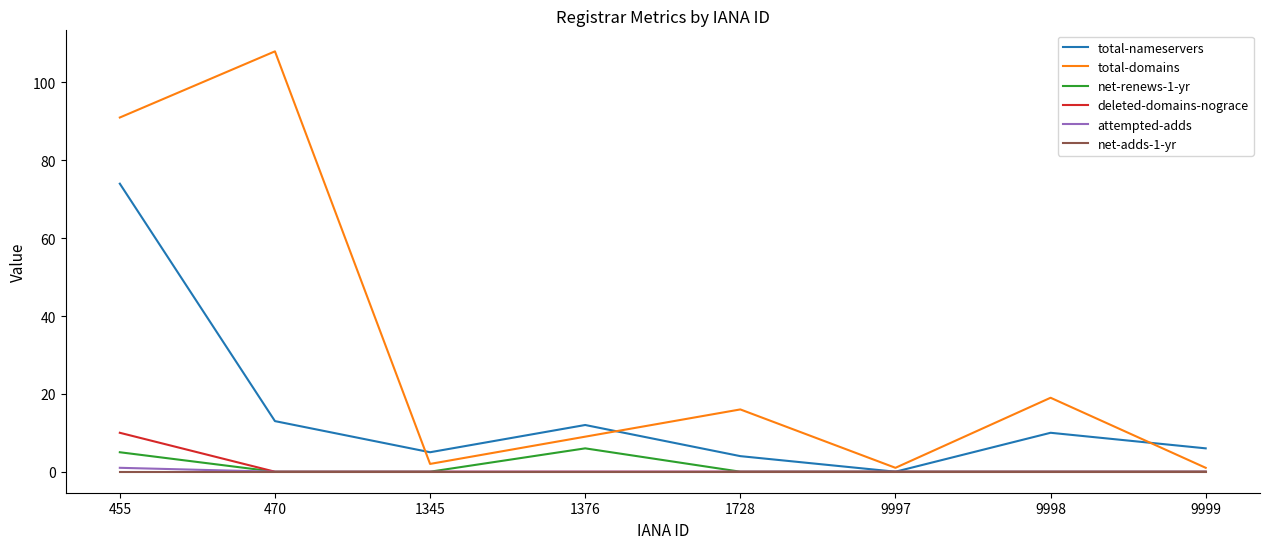

At which category does total-domains reach its first local peak?

470